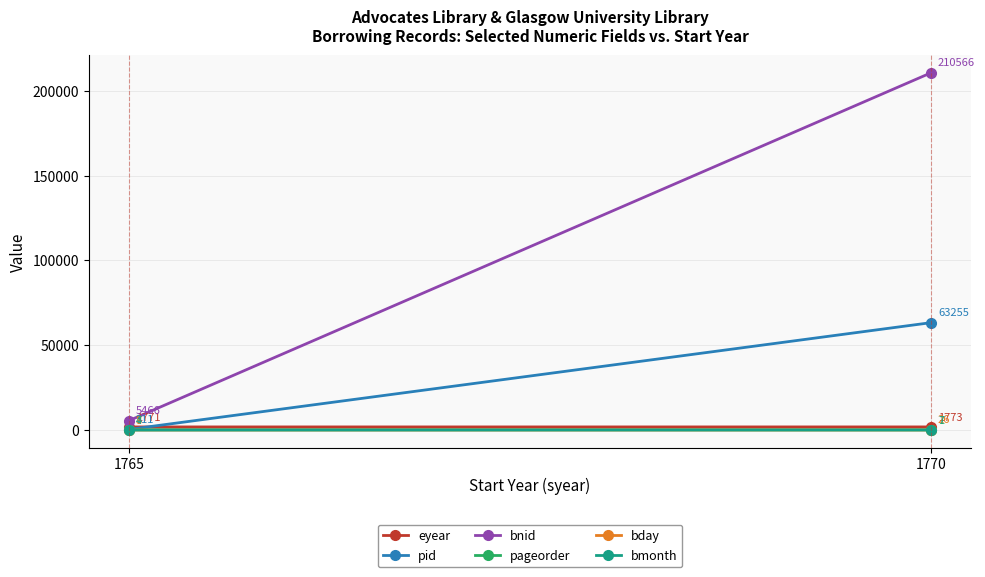

Which category has the lowest value in the bmonth series?

1765